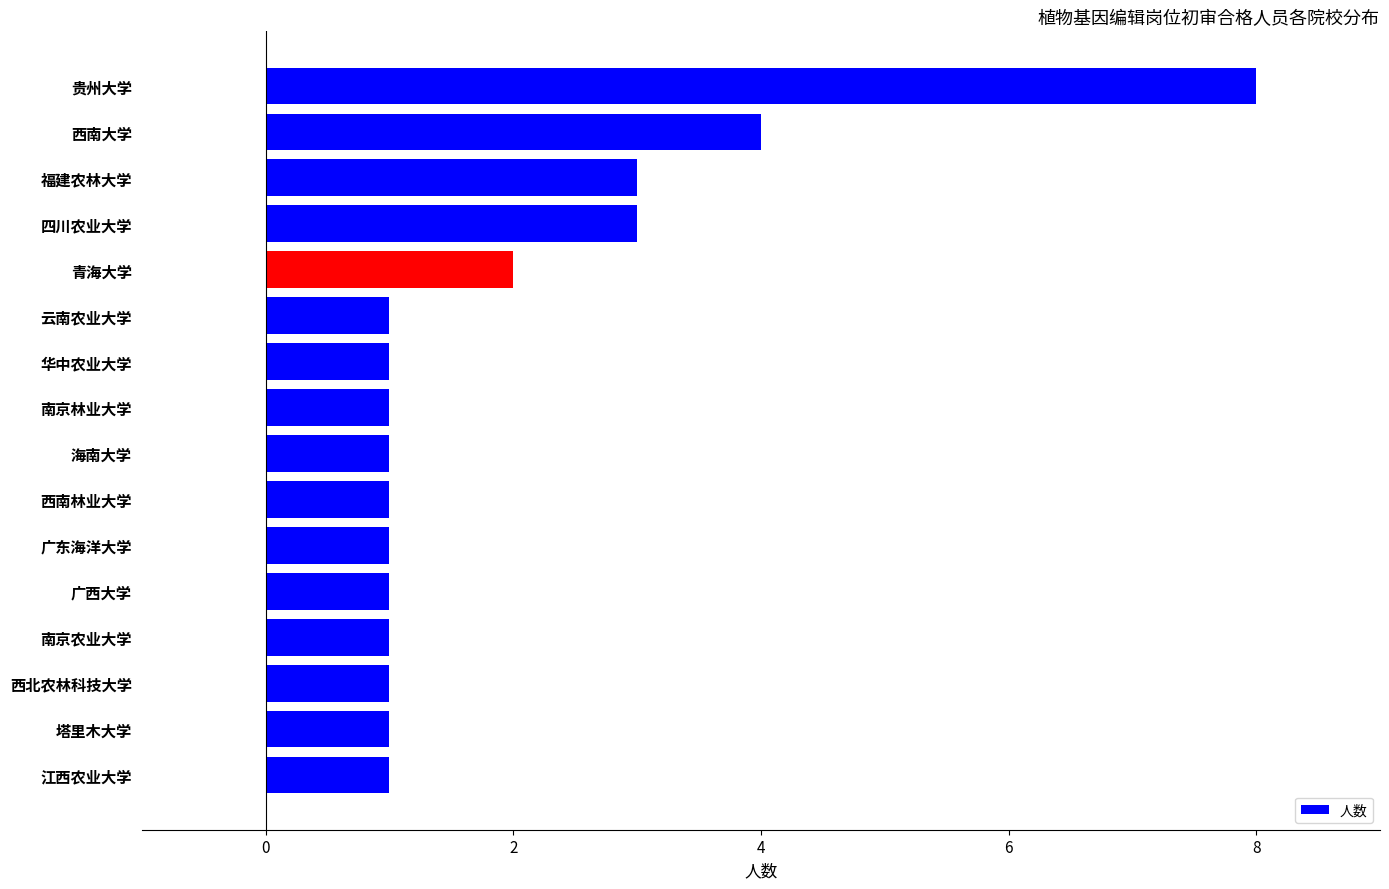

What is the change in value from 江西农业大学 to 西南大学?

+3